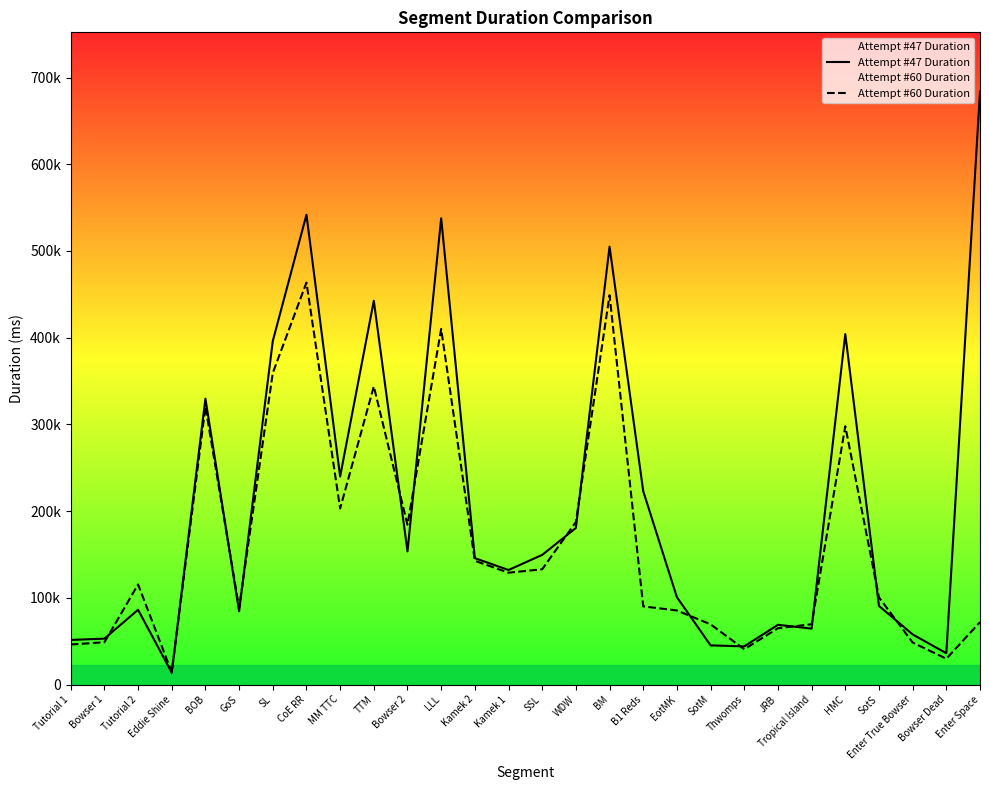

What position from the left is TTM?

10